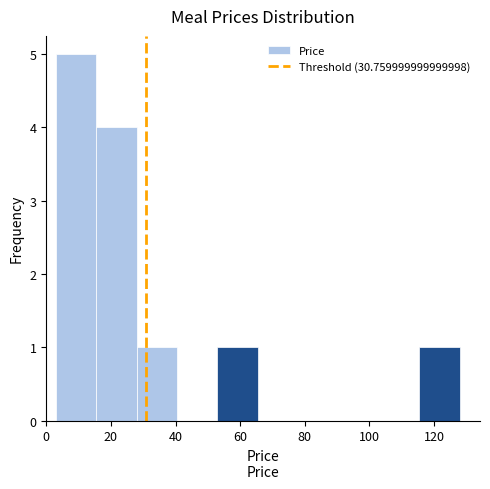

Which range on the x-axis has the tallest bar?

2 to 16